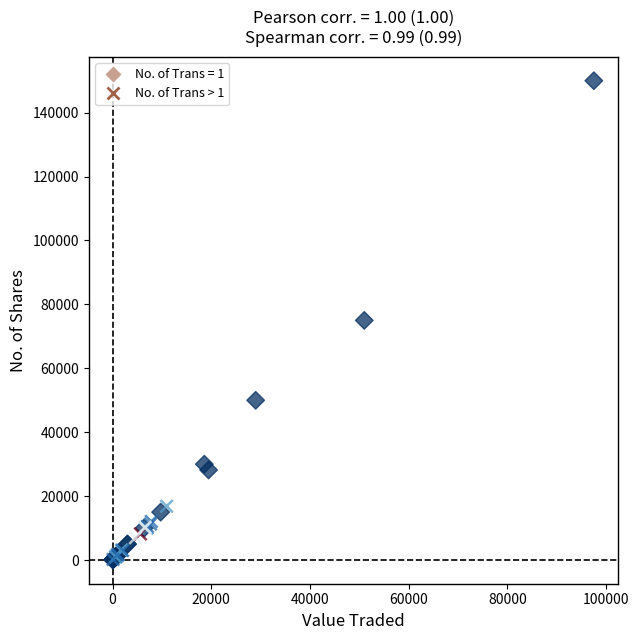

Which series contains the highest Y value?

No. of Trans = 1